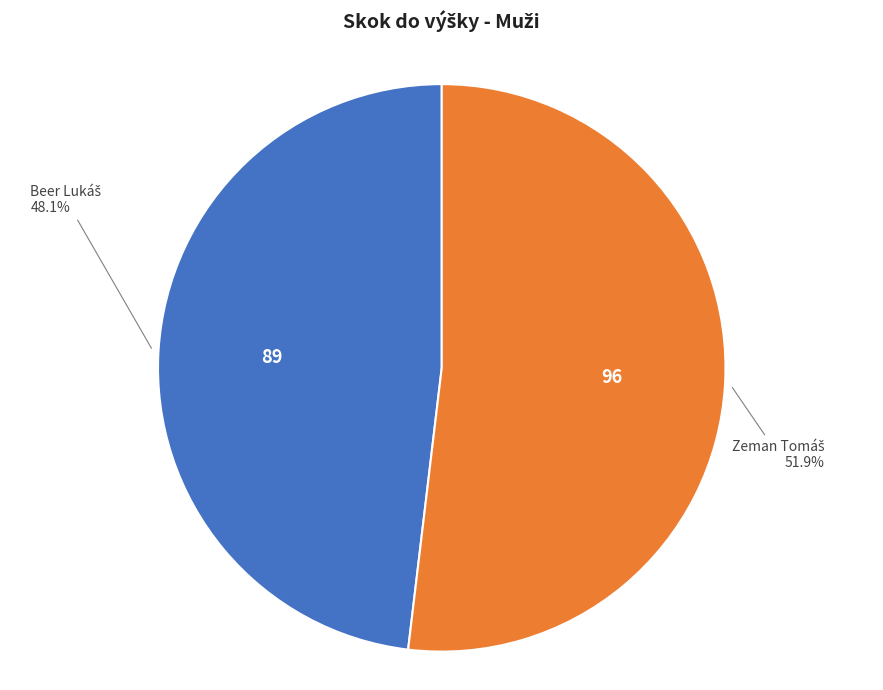

Is there any slice that represents more than half of the pie?

Yes